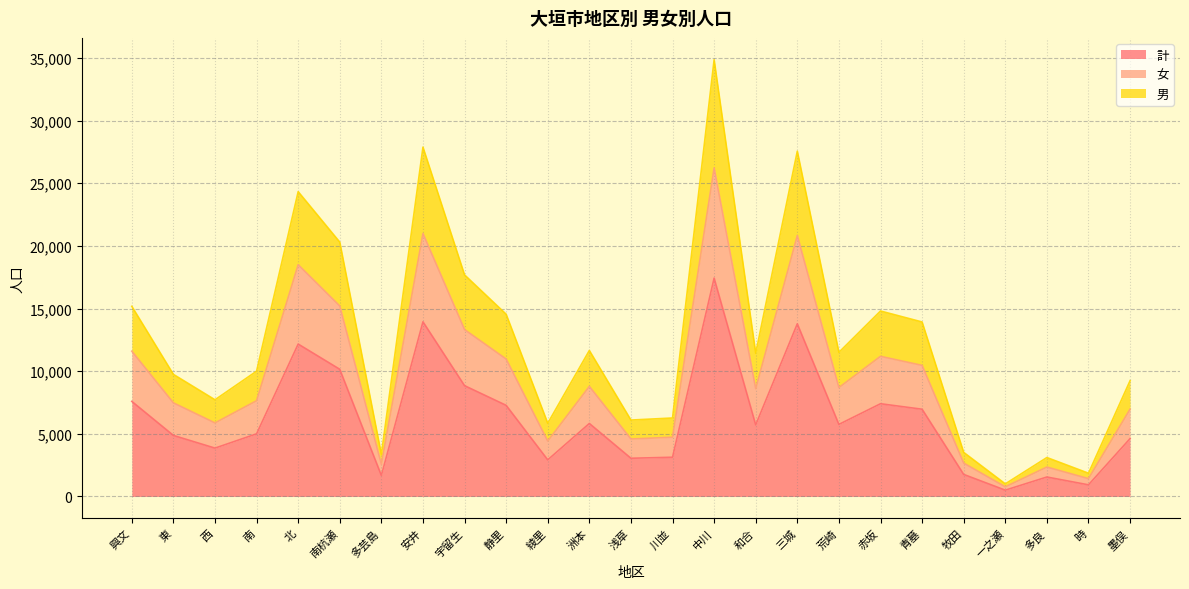

What is the difference between the 男 values at 洲本 and 墨俣?

2412